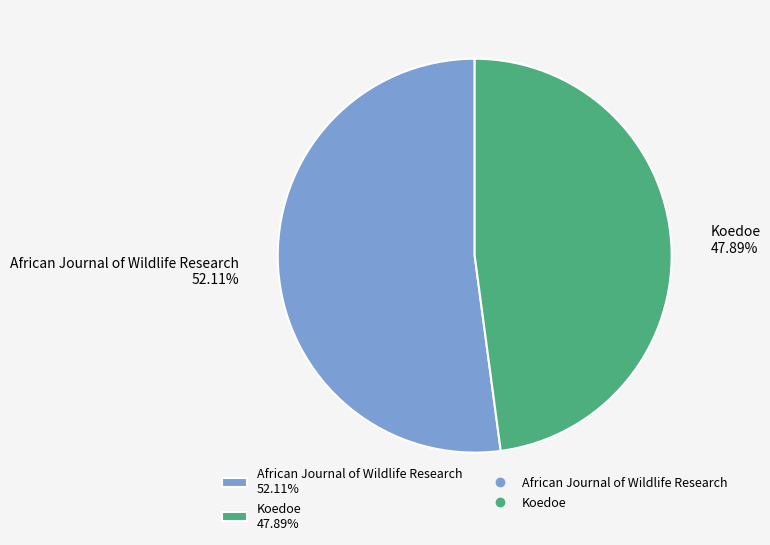

Is it true that Koedoe is 53% of the pie?

False